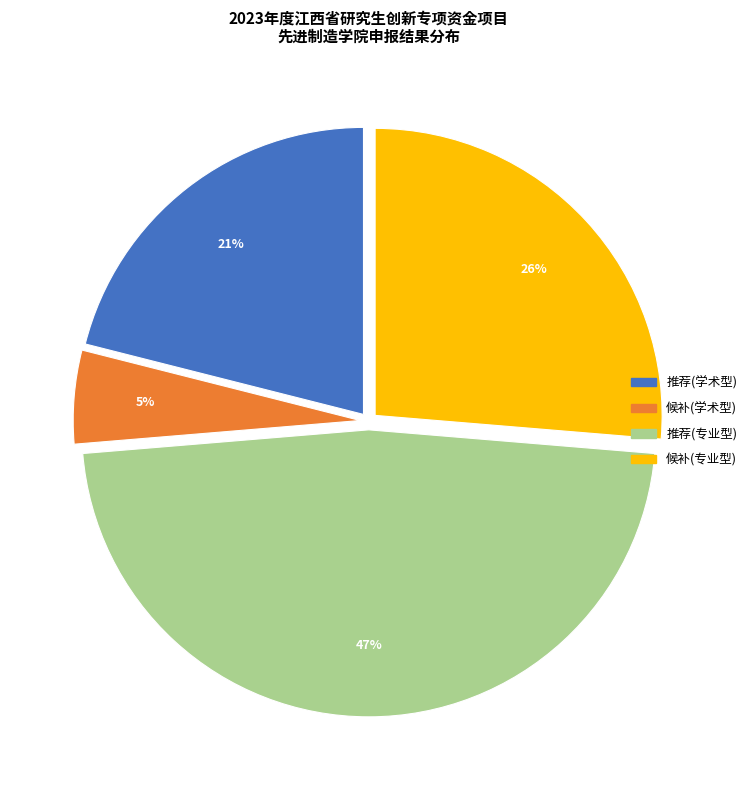

Is there any slice that represents more than half of the pie?

No